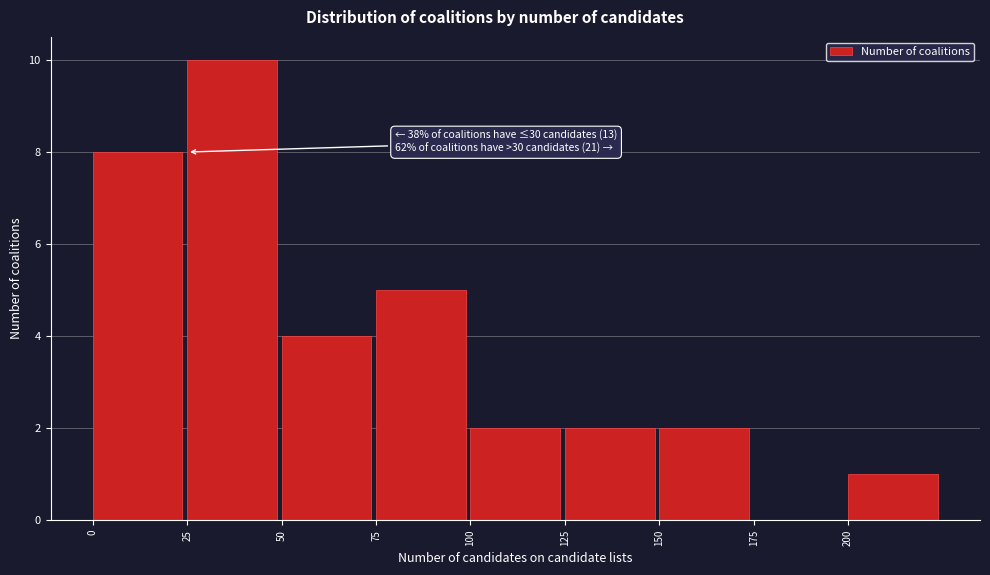

Which range on the x-axis has the tallest bar?

25 to 50